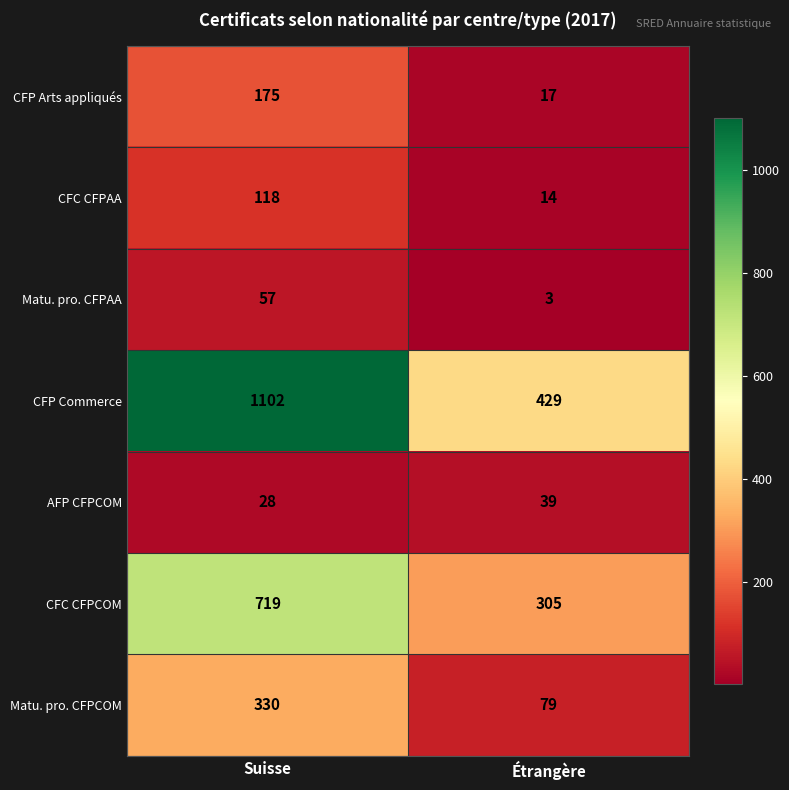

What value does the Matu. pro. CFPAA series have at Suisse, to the nearest 5?

55